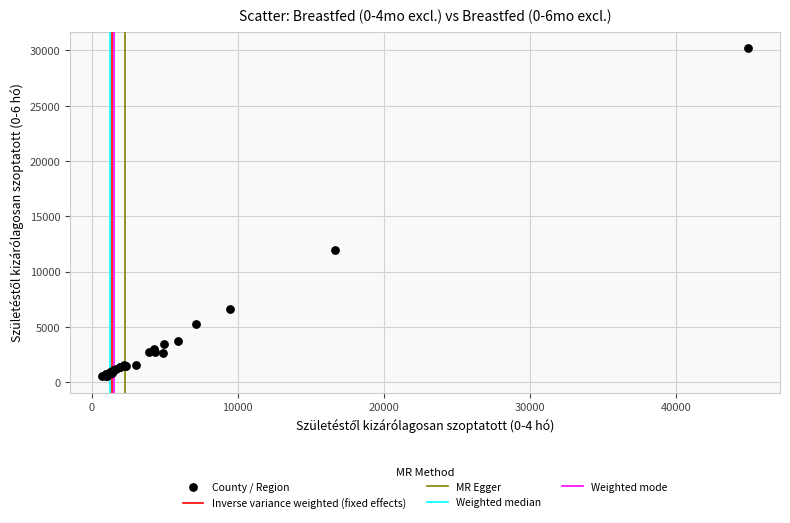

What Y value in the scatter plot is closest to 15361?

11920